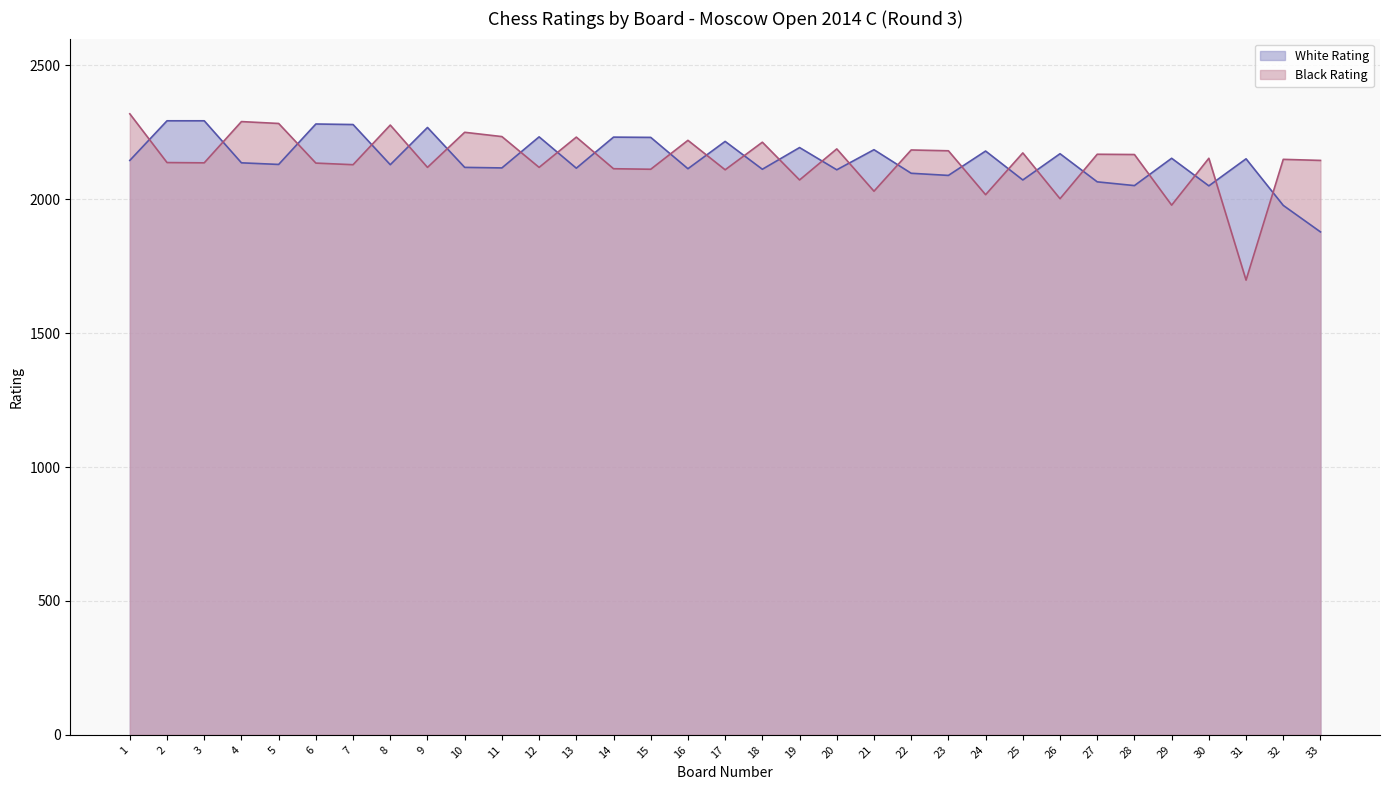

Reading right to left, what are all the values shown in this chart?

White Rating: 1878	1977	2151	2050	2153	2051	2065	2170	2072	2180	2089	2097	2185	2110	2193	2112	2216	2114	2231	2232	2116	2233	2117	2119	2268	2129	2279	2281	2130	2136	2293	2293	2145
Black Rating: 2145	2149	1698	2153	1978	2167	2168	2002	2173	2017	2181	2184	2030	2188	2072	2213	2110	2220	2112	2114	2232	2119	2234	2250	2119	2277	2129	2135	2283	2290	2136	2137	2319